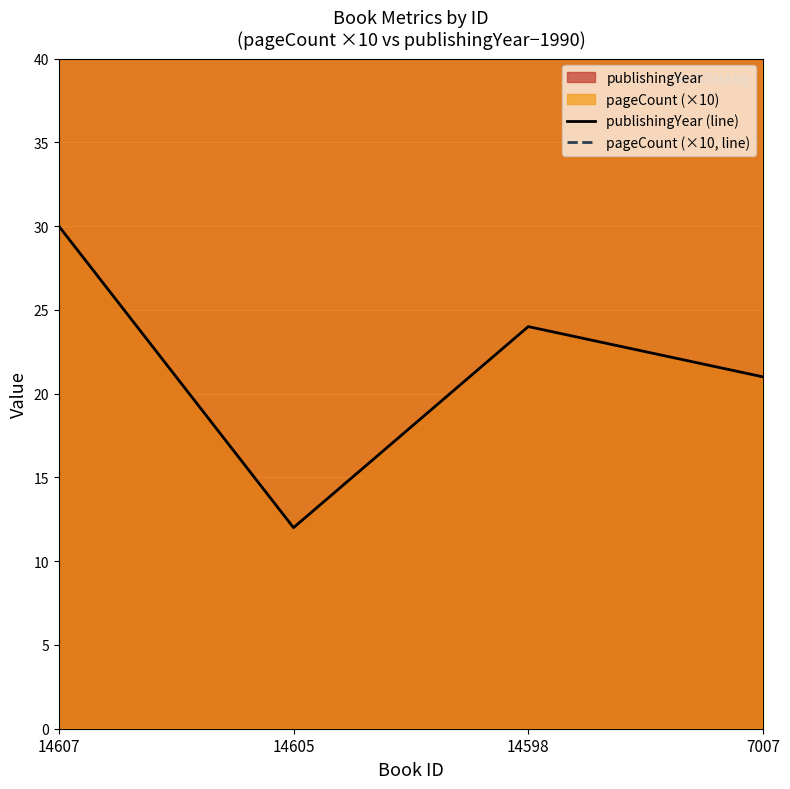

What is the value of the publishingYear point at the 1st from the left?

30